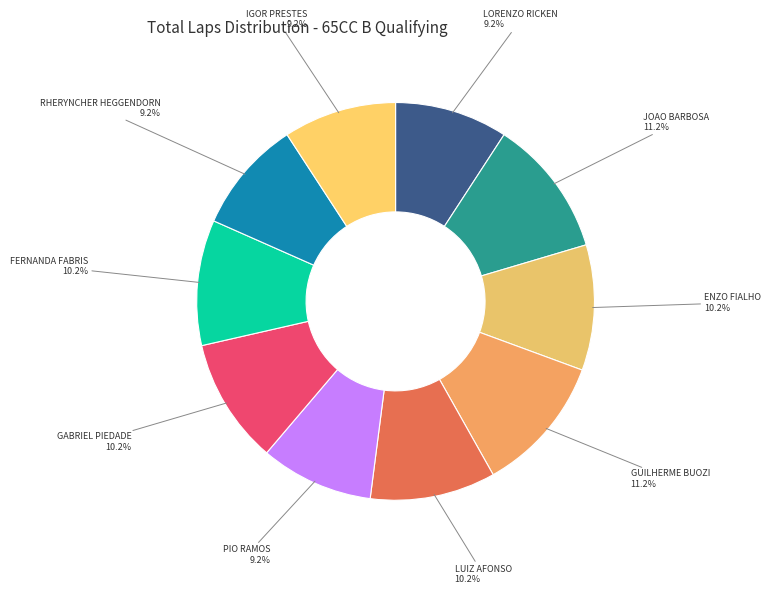

What portion of the pie excludes ENZO FIALHO?

89.8%